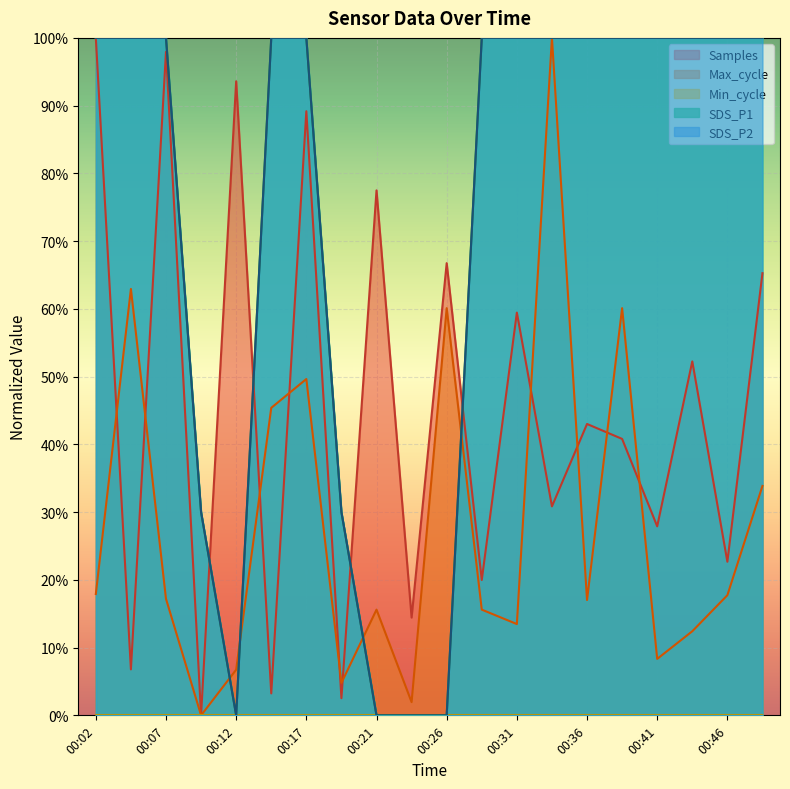

Rank the categories by Samples value from highest to lowest.

00:02, 00:07, 00:12, 00:17, 00:21, 00:26, 00:48, 00:31, 00:44, 00:36, 00:39, 00:34, 00:41, 00:46, 00:29, 00:24, 00:04, 00:14, 00:19, 00:09